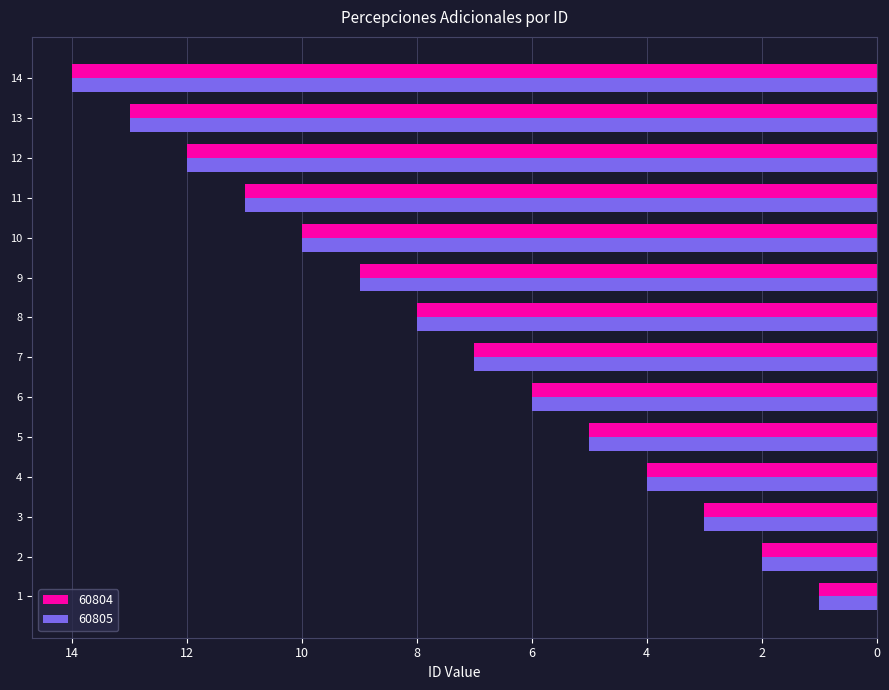

Is it true that 60805 equals 5 at 5?

True